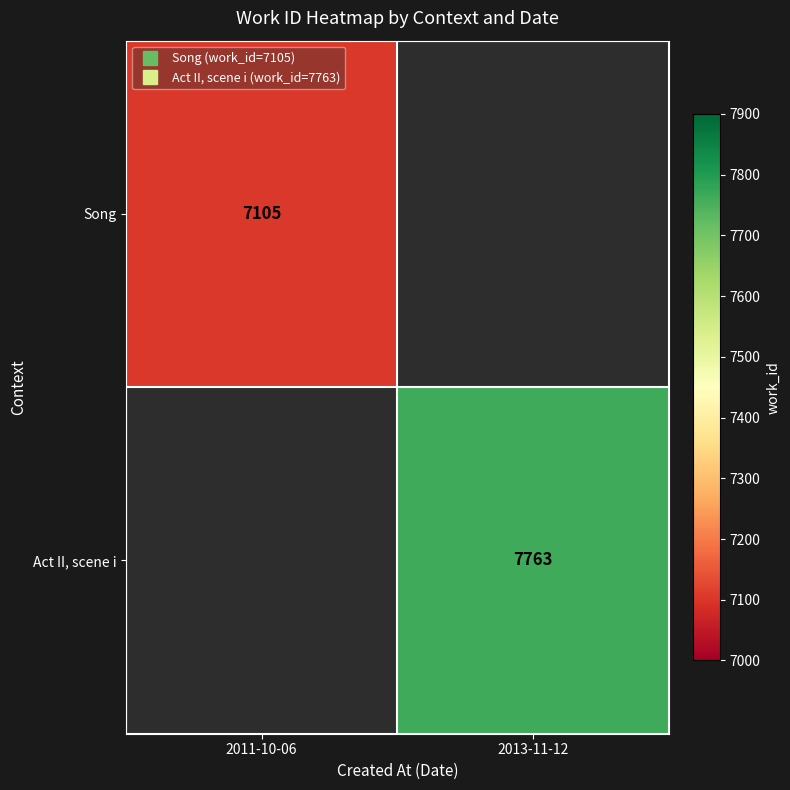

Is the value of Song at 2011-10-06 greater than the value of Act II, scene i at 2013-11-12?

No